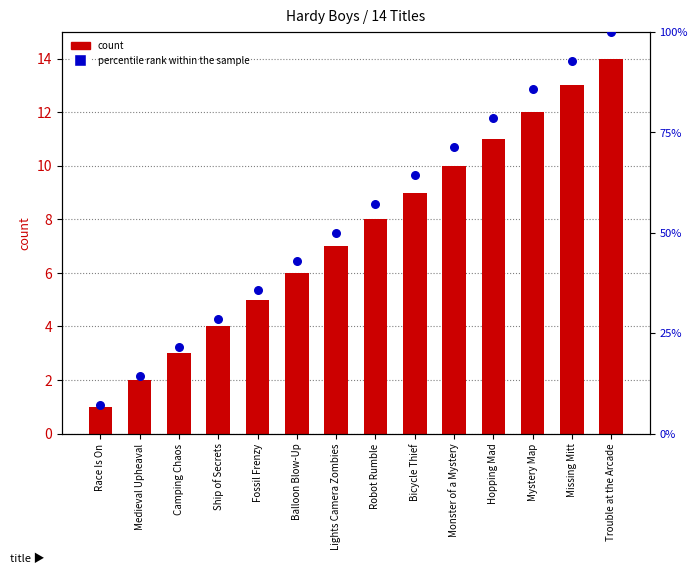

Which series contains the highest Y value?

percentile rank within the sample